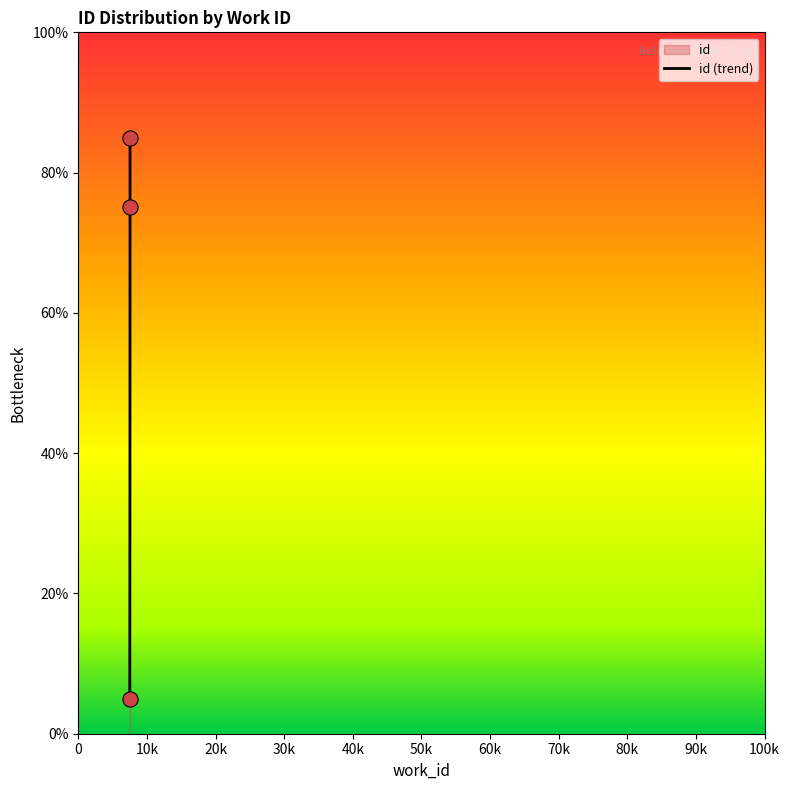

Which has a higher value, 7541 or 7541?

7541